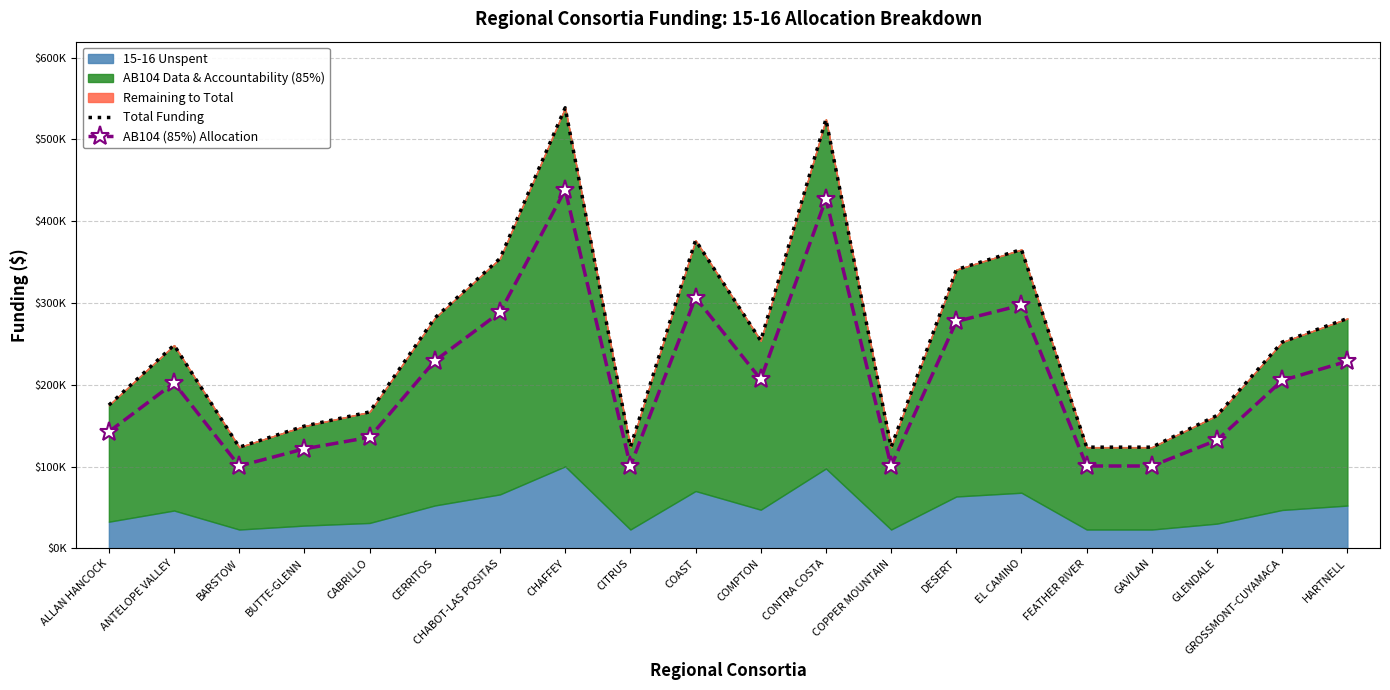

True or false: Total Funding and AB104 (85%) Allocation intersect in this chart.

False